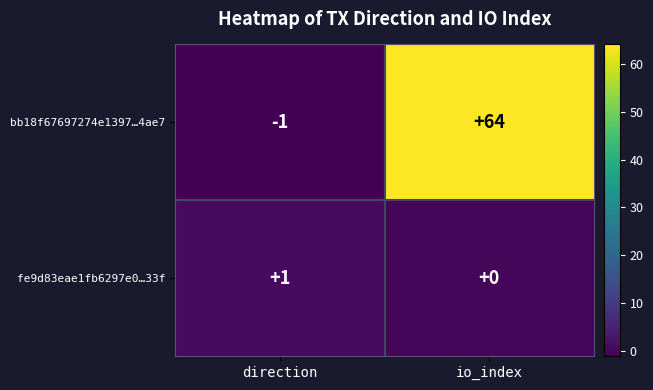

Is it true that bb18f67697274e1397…4ae7 equals 64 at io_index?

True